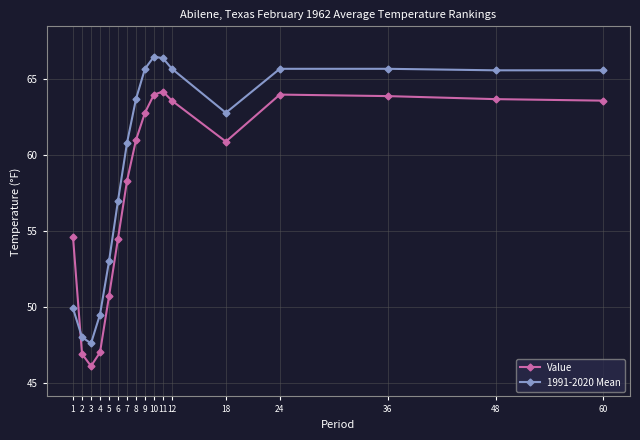

What is the average value of the 1991-2020 Mean series?

60.0